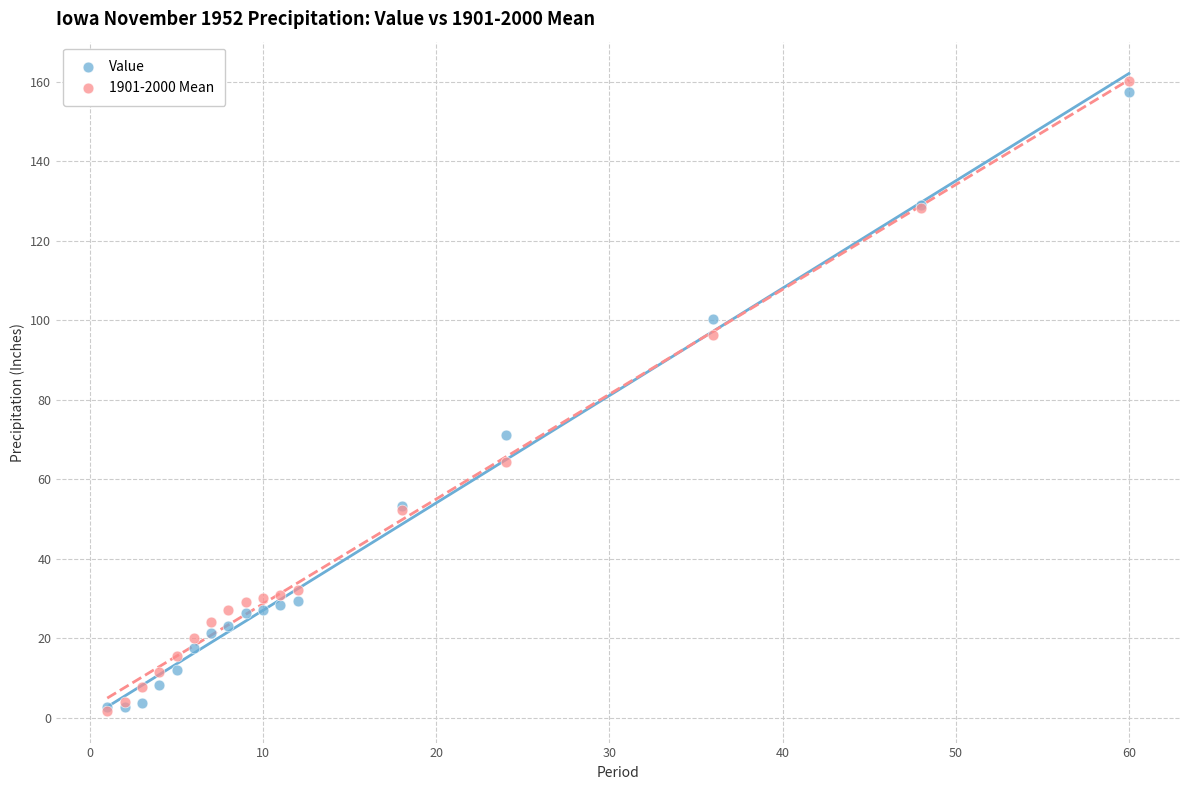

Which series contains the highest Y value?

1901-2000 Mean